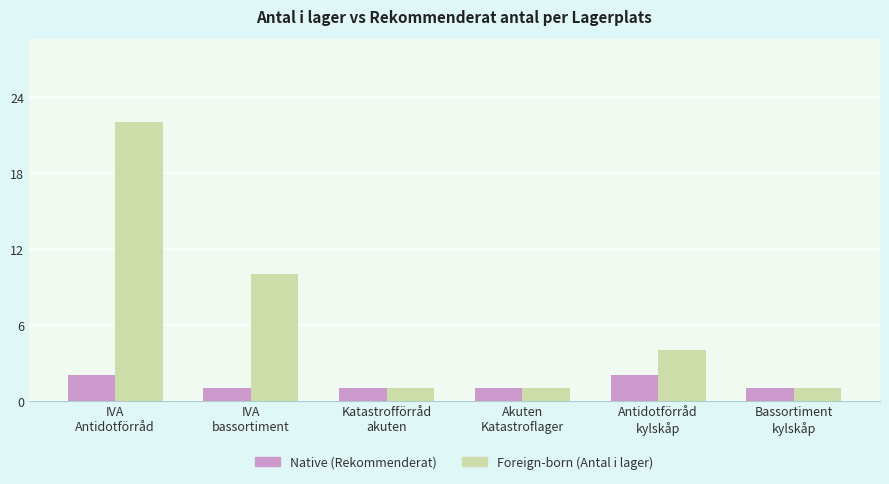

What is the label of the 6th bar from the right?

IVA
Antidotförråd